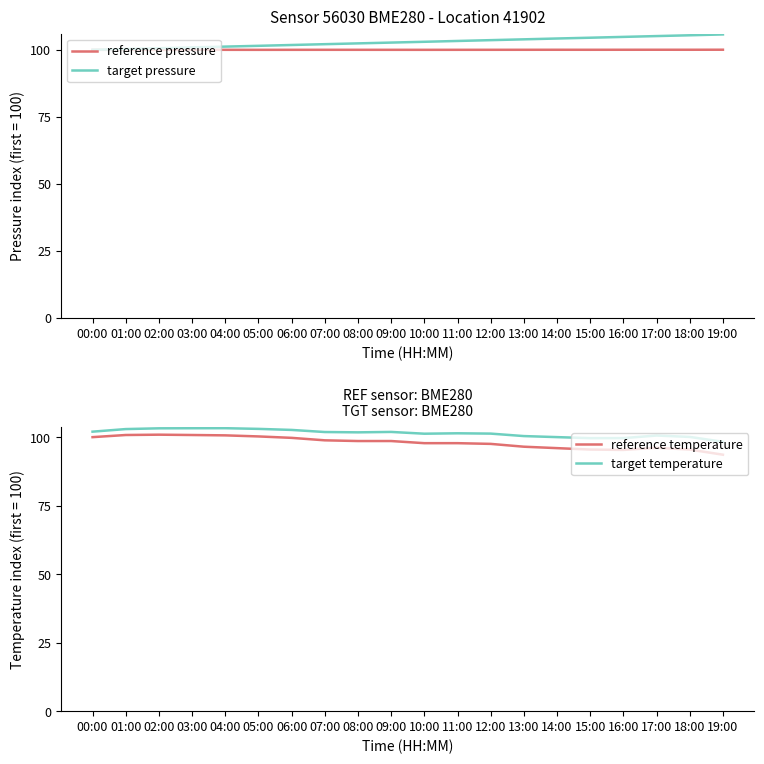

List the labels in order of reference pressure value, smallest first.

02:00, 05:00, 10:00, 01:00, 06:00, 09:00, 04:00, 00:00, 11:00, 03:00, 08:00, 07:00, 12:00, 13:00, 15:00, 14:00, 16:00, 18:00, 17:00, 19:00